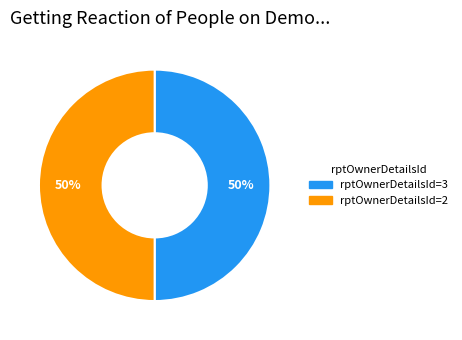

To the nearest percent, what is the average slice percentage?

50%